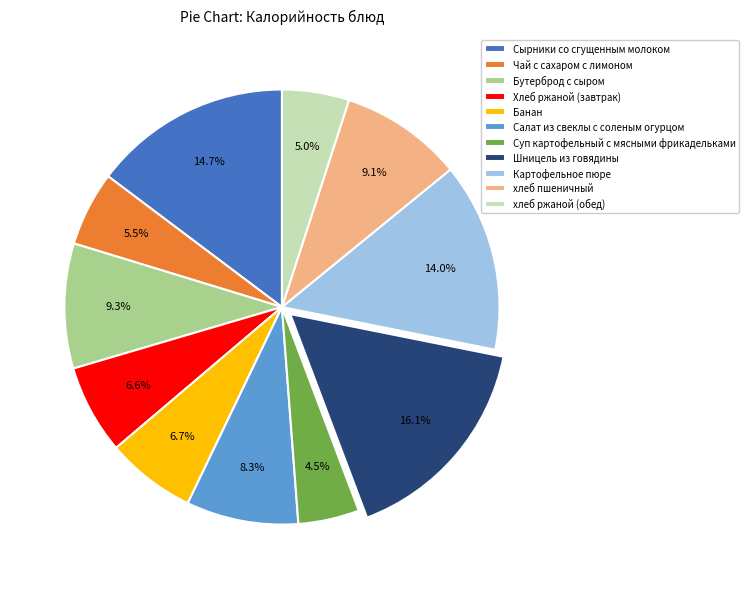

To the nearest percent, what is the difference between the largest and smallest slice percentages?

12%